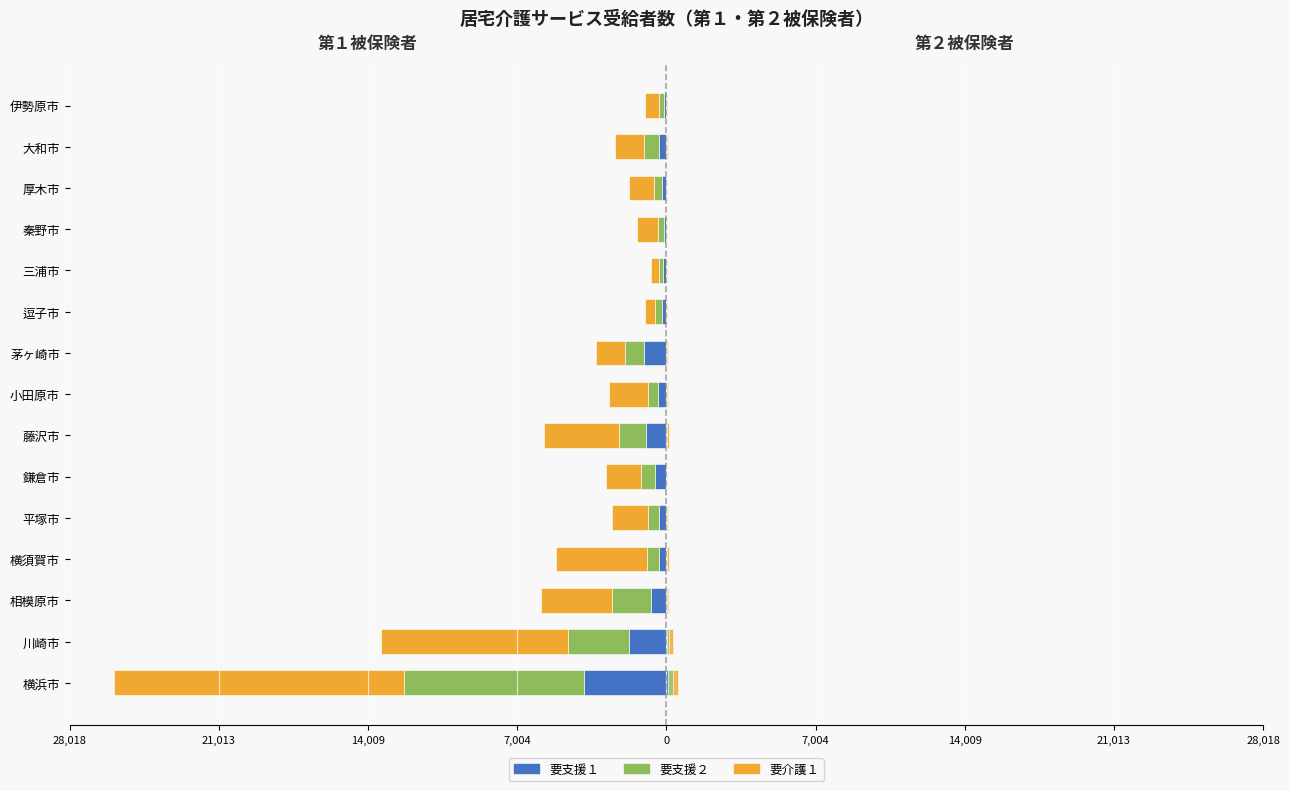

How many bars are there in total?

90